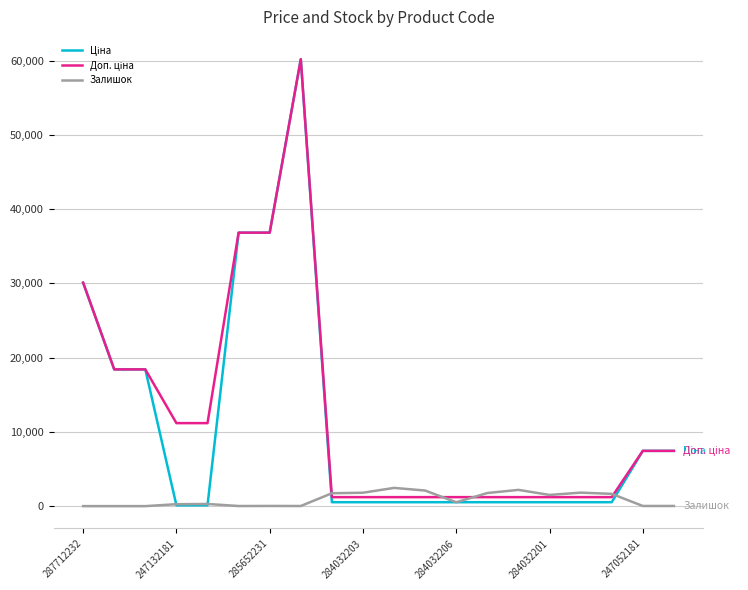

What is the maximum value shown in the chart?

60205.6